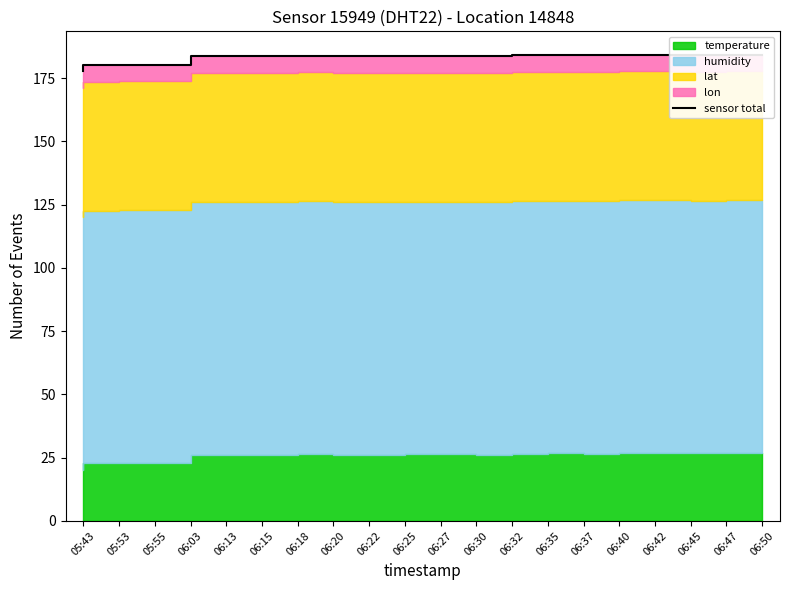

True or false: there are more than 1 points higher than both neighbors.

True